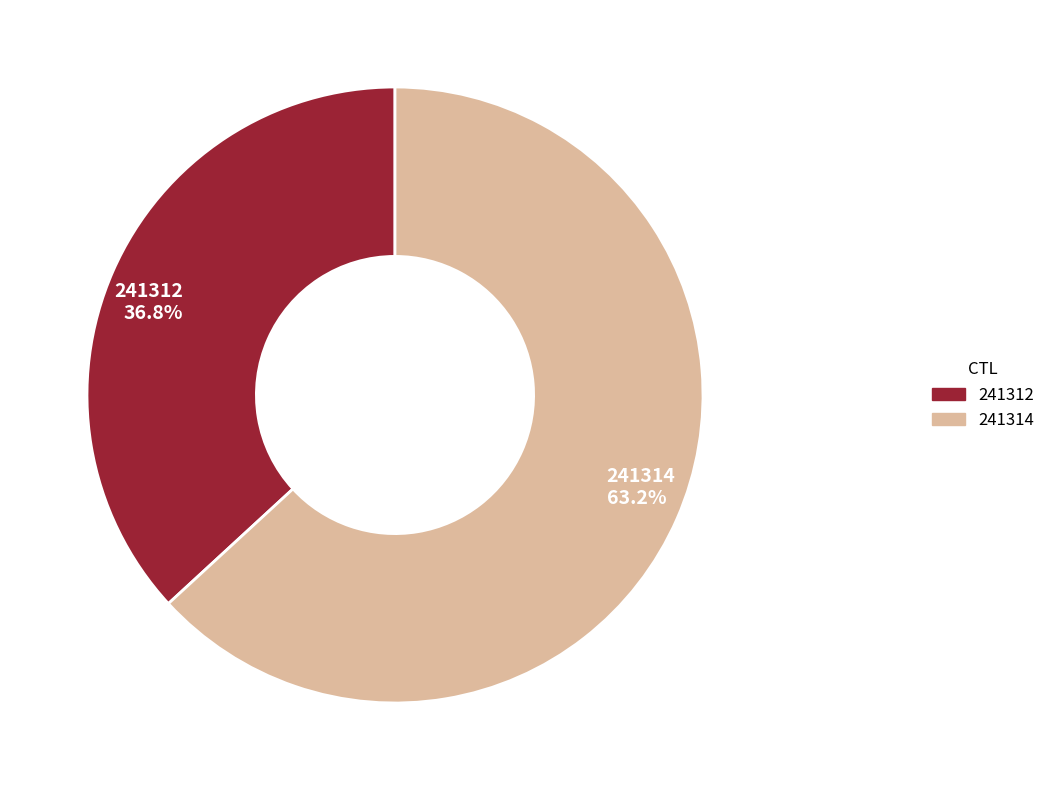

The 241314 slice represents 49% of the pie. True or false?

False